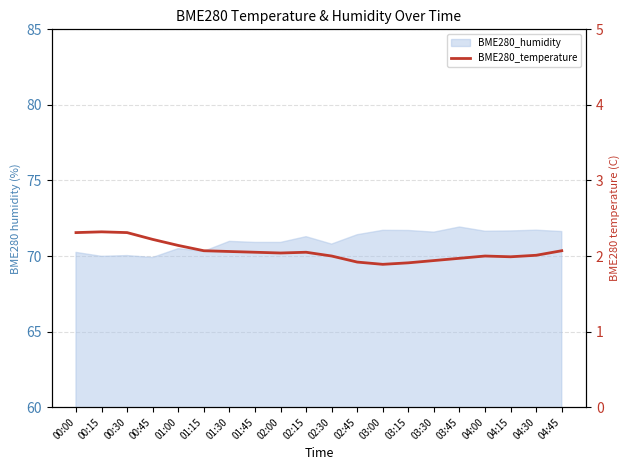

True or false: the data shows 3.0 at 01:15.

False